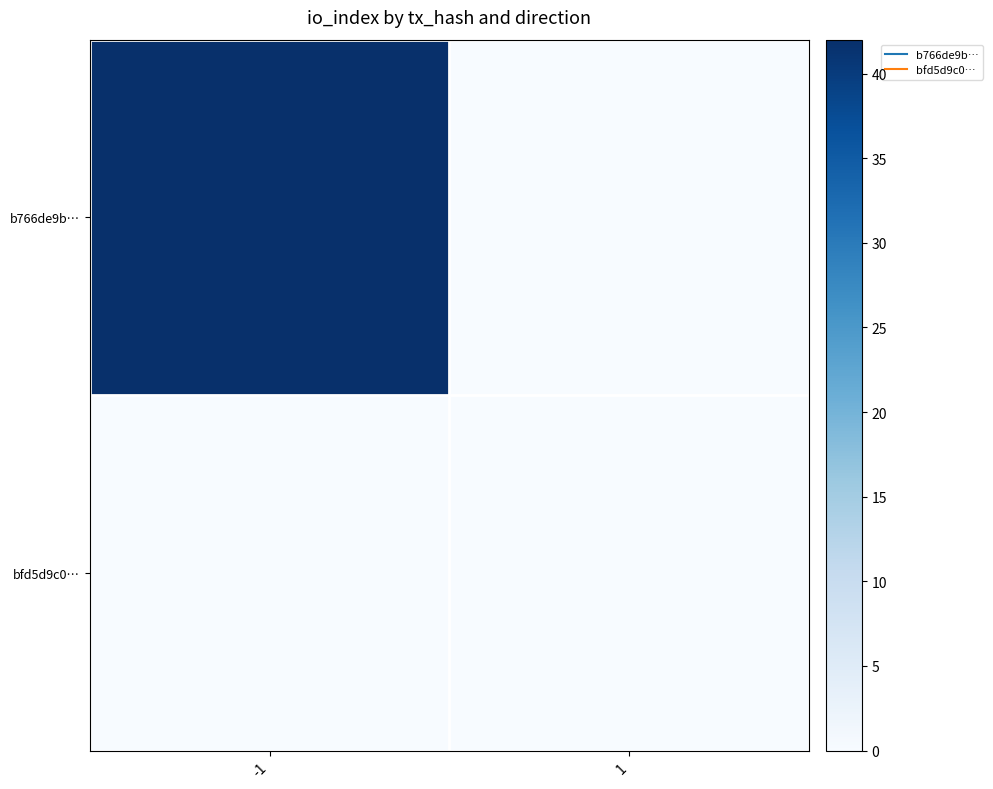

At how many categories does at least one series exceed 22?

1